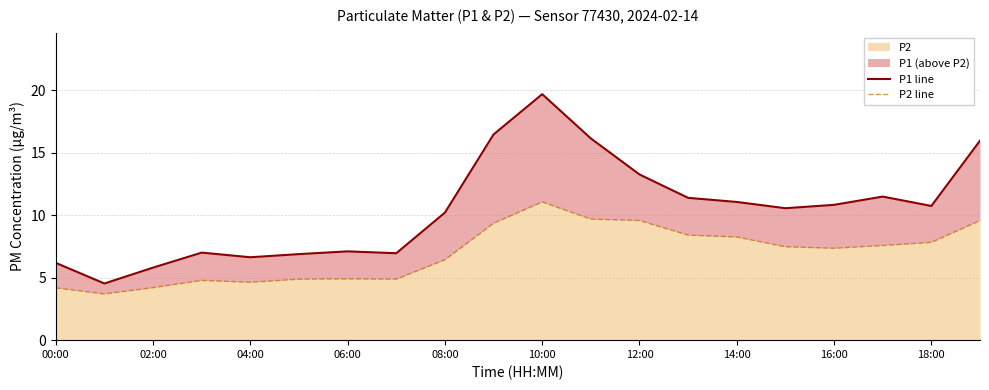

What is the lowest value of the P2 line series?

3.7